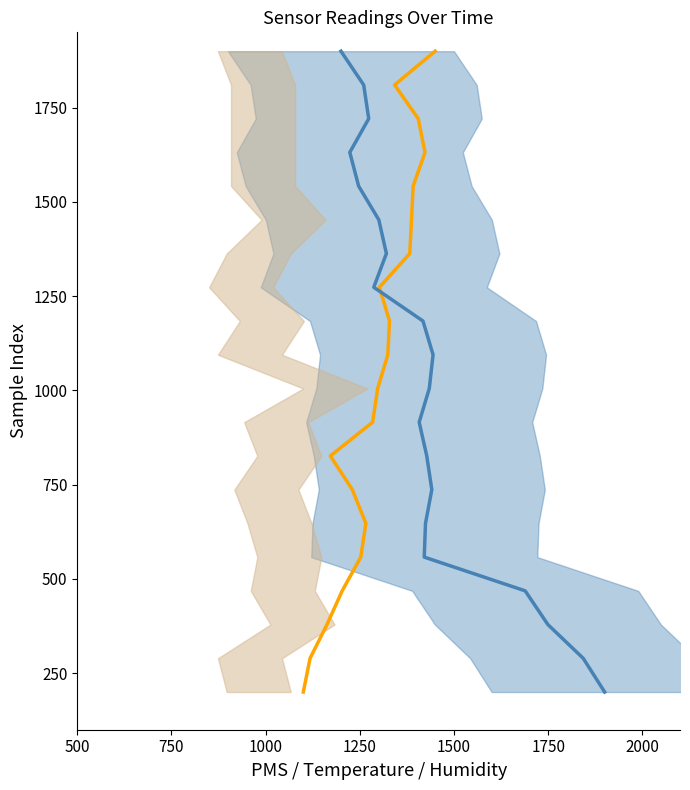

Does the chart display data point markers on the line(s)?

No